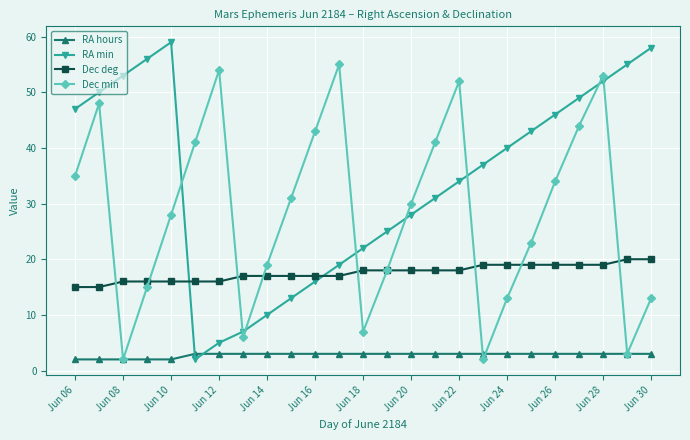

Count the Dec deg values in the range 16 to 19.

21